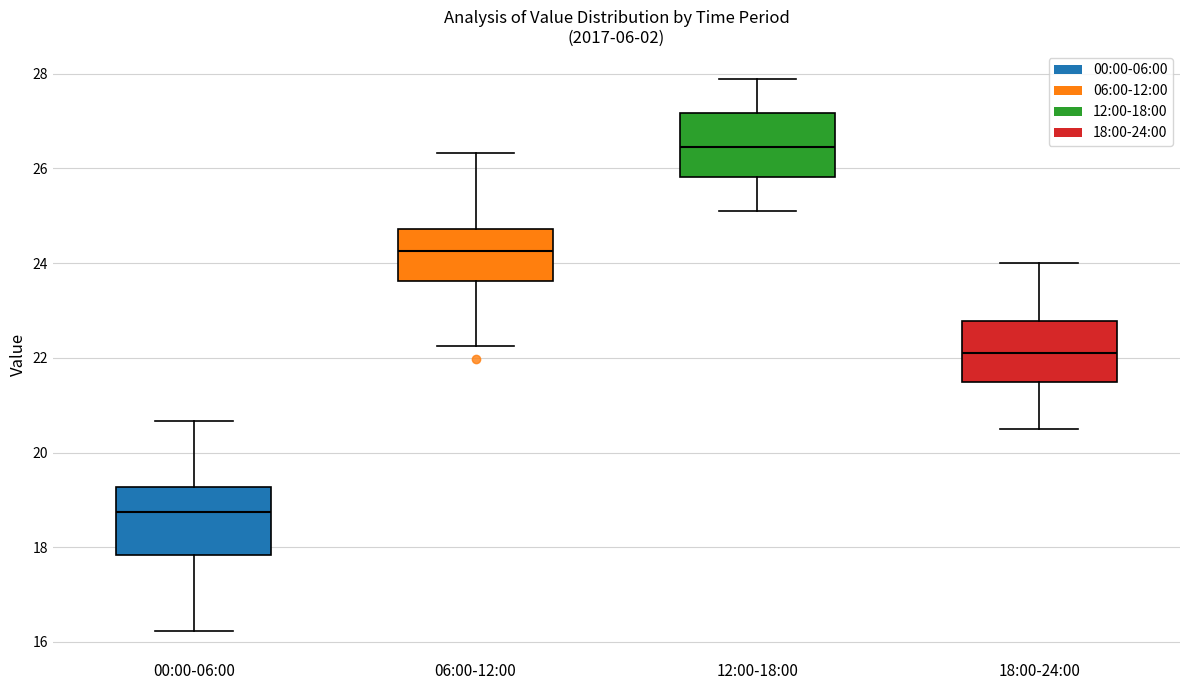

Reading left to right, transcribe this box plot: for each box, give where its median line is, the range the box spans, and where its two whiskers end, as read against the y-axis. The values are not printed on the chart, so give them approximately, as read against the axis.

00:00-06:00: median 18.8, box 17.8 to 19.2, whiskers 16.2 to 20.6
06:00-12:00: median 24.2, box 23.6 to 24.8, whiskers 22.2 to 26.4
12:00-18:00: median 26.4, box 25.8 to 27.2, whiskers 25.2 to 28.0
18:00-24:00: median 22.2, box 21.6 to 22.8, whiskers 20.6 to 24.0